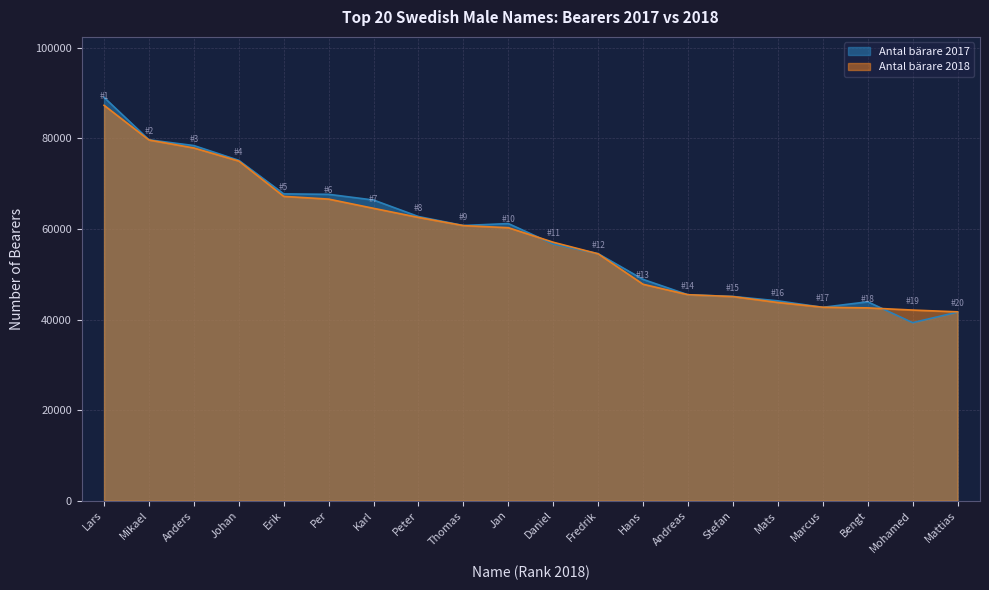

Which has a higher value, Marcus or Mohamed?

Marcus